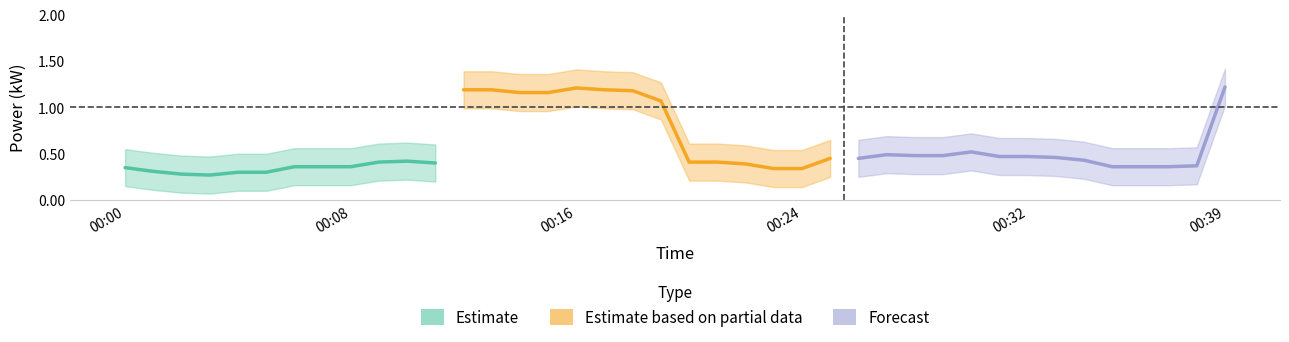

Reading right to left, what are all the values shown in this chart?

power_mean: 1.2	0.4	0.4	0.4	0.4	0.4	0.5	0.5	0.5	0.5	0.5	0.5	0.5	0.5	0.5	0.3	0.3	0.4	0.4	0.4	1.1	1.2	1.2	1.2	1.2	1.2	1.2	1.2	0.4	0.4	0.4	0.4	0.4	0.4	0.3	0.3	0.3	0.3	0.3	0.3
power_upper: 1.4	0.6	0.6	0.6	0.6	0.6	0.7	0.7	0.7	0.7	0.7	0.7	0.7	0.7	0.7	0.5	0.5	0.6	0.6	0.6	1.3	1.4	1.4	1.4	1.4	1.4	1.4	1.4	0.6	0.6	0.6	0.6	0.6	0.6	0.5	0.5	0.5	0.5	0.5	0.6
power_lower: 1.0	0.2	0.2	0.2	0.2	0.2	0.3	0.3	0.3	0.3	0.3	0.3	0.3	0.2	0.2	0.1	0.1	0.2	0.2	0.2	0.9	1.0	1.0	1.0	1.0	1.0	1.0	1.0	0.2	0.2	0.2	0.2	0.2	0.2	0.1	0.1	0.1	0.1	0.1	0.1